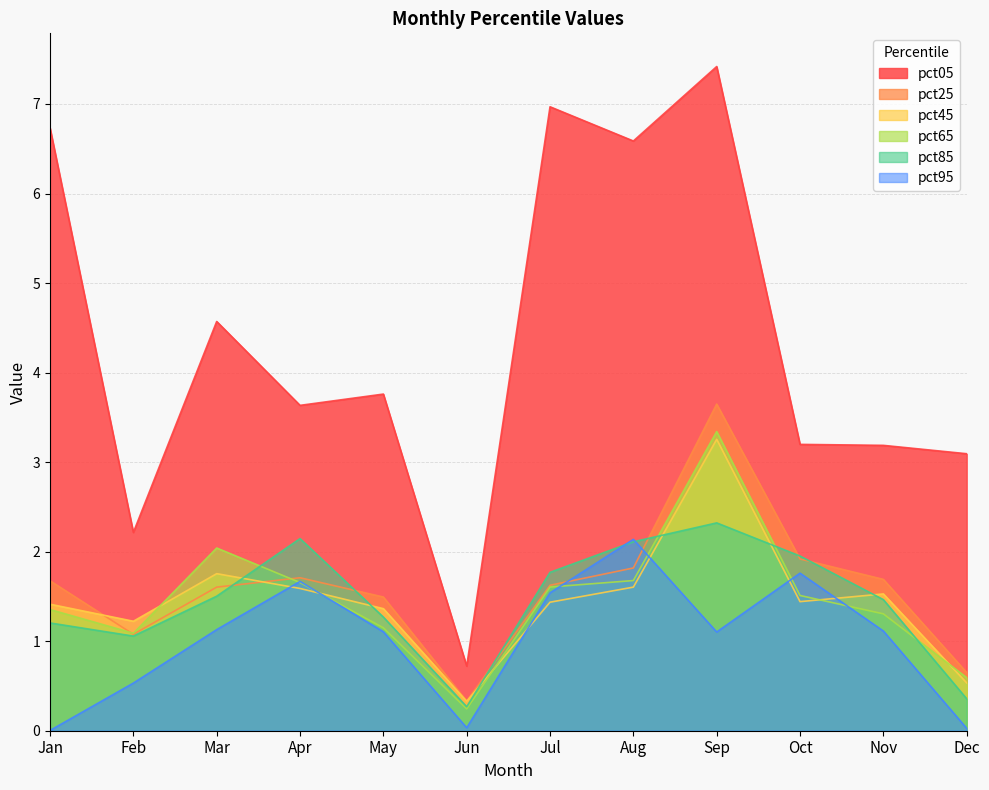

How many values in the pct45 series are below 1?

2